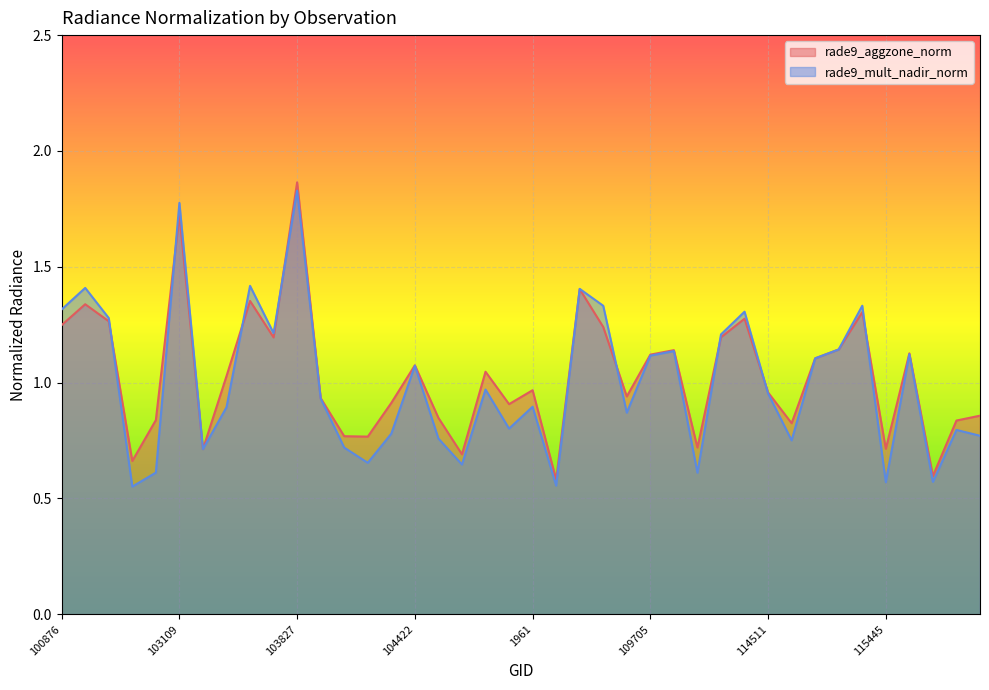

What is the minimum value shown in the chart?

0.6